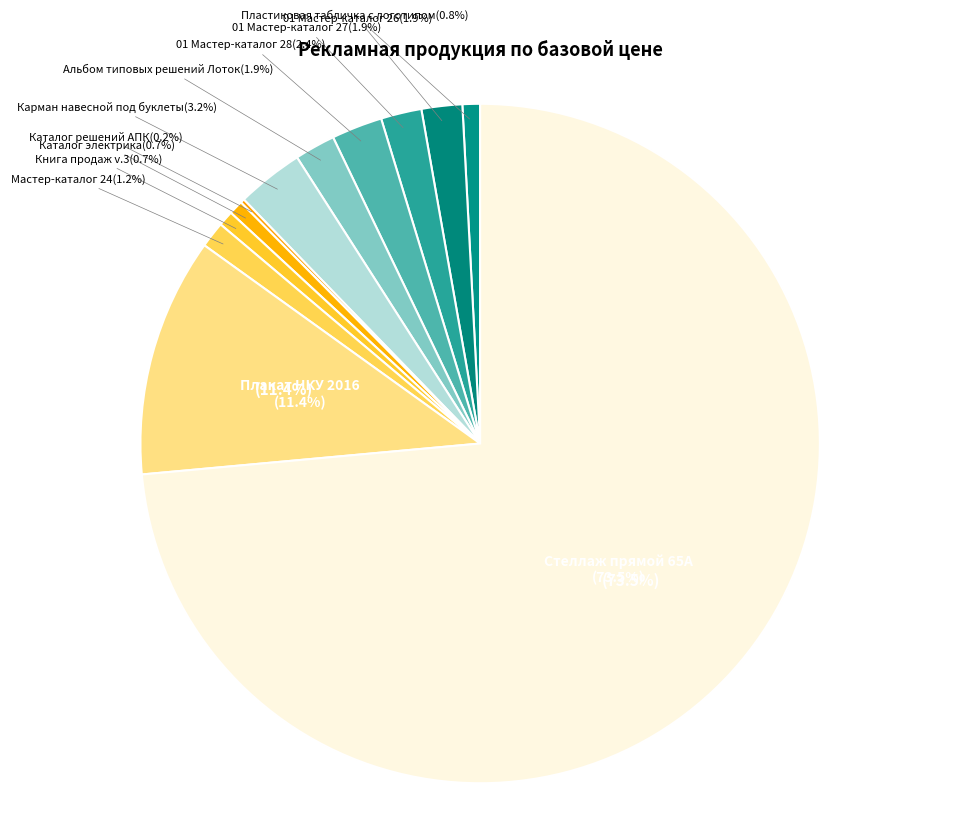

Rank the categories by value from lowest to highest.

Каталог решений АПК, Каталог электрика, Книга продаж v.3, Пластиковая табличка с логотипом, Мастер-каталог 24, 01 Мастер-каталог 26, 01 Мастер-каталог 27, Альбом типовых решений Лоток, 01 Мастер-каталог 28, Карман навесной под буклеты, Плакат НКУ 2016, Стеллаж прямой 65А